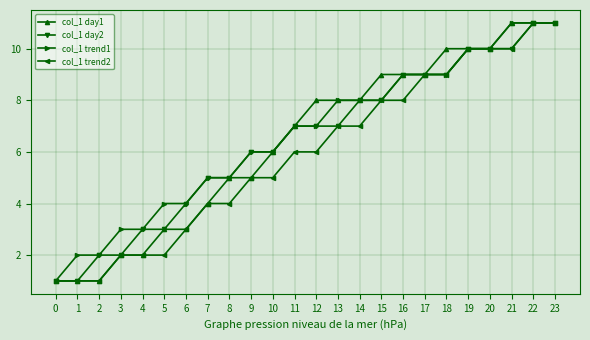

The col_1 day2 series shows 3 at 19. True or false?

False